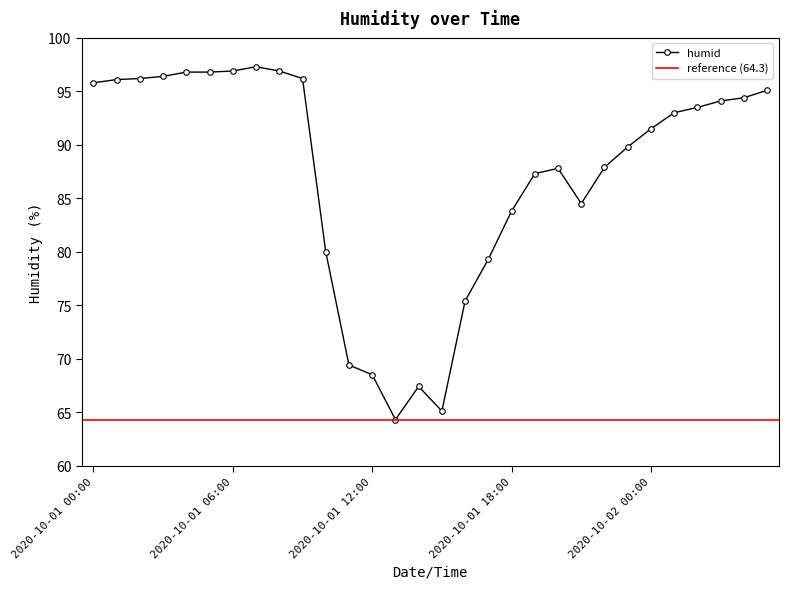

Rank the categories by value from highest to lowest.

2020-10-01 07:00, 2020-10-01 06:00, 2020-10-01 08:00, 2020-10-01 04:00, 2020-10-01 05:00, 2020-10-01 03:00, 2020-10-01 02:00, 2020-10-01 09:00, 2020-10-01 01:00, 2020-10-01 00:00, 2020-10-02 05:00, 2020-10-02 04:00, 2020-10-02 03:00, 2020-10-02 02:00, 2020-10-02 01:00, 2020-10-02 00:00, 2020-10-01 23:00, 2020-10-01 22:00, 2020-10-01 20:00, 2020-10-01 19:00, 2020-10-01 21:00, 2020-10-01 18:00, 2020-10-01 10:00, 2020-10-01 17:00, 2020-10-01 16:00, 2020-10-01 11:00, 2020-10-01 12:00, 2020-10-01 14:00, 2020-10-01 15:00, 2020-10-01 13:00